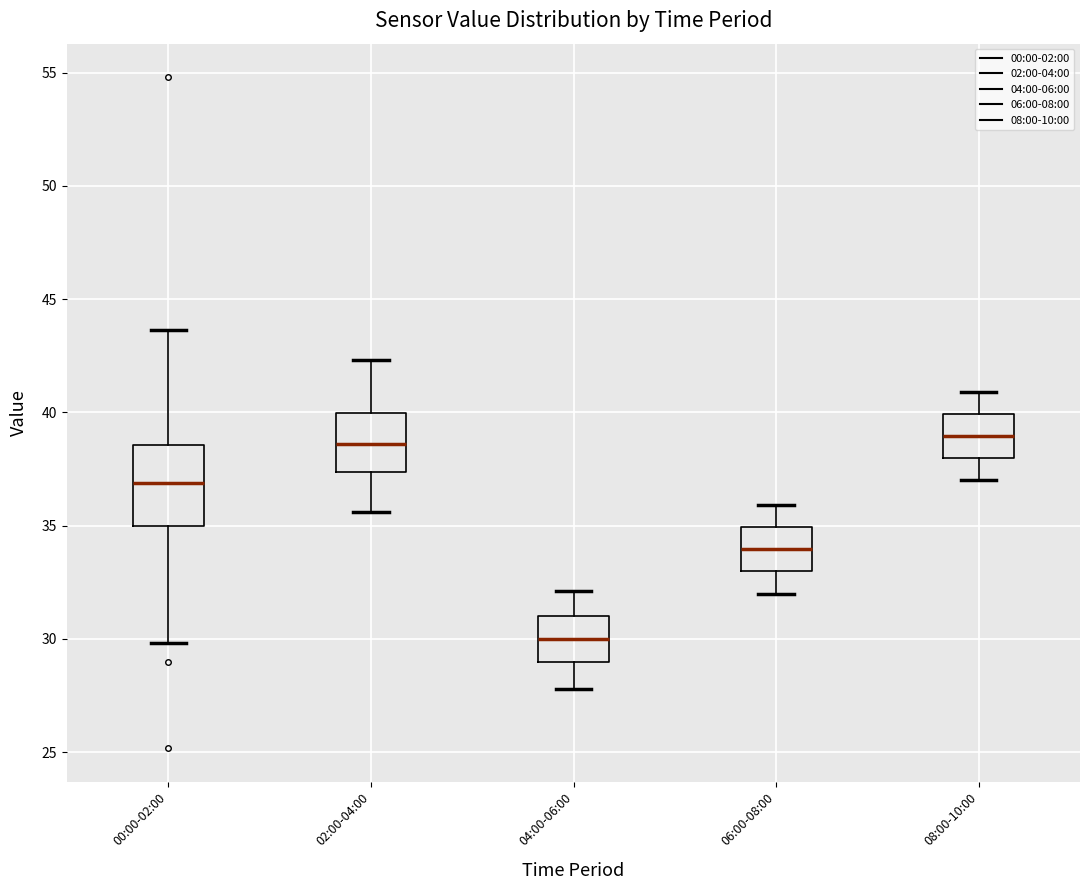

Where does the upper whisker of the box for 08:00-10:00 end on the y-axis? The values are not printed on the chart, so give them approximately, as read against the axis.

41.0